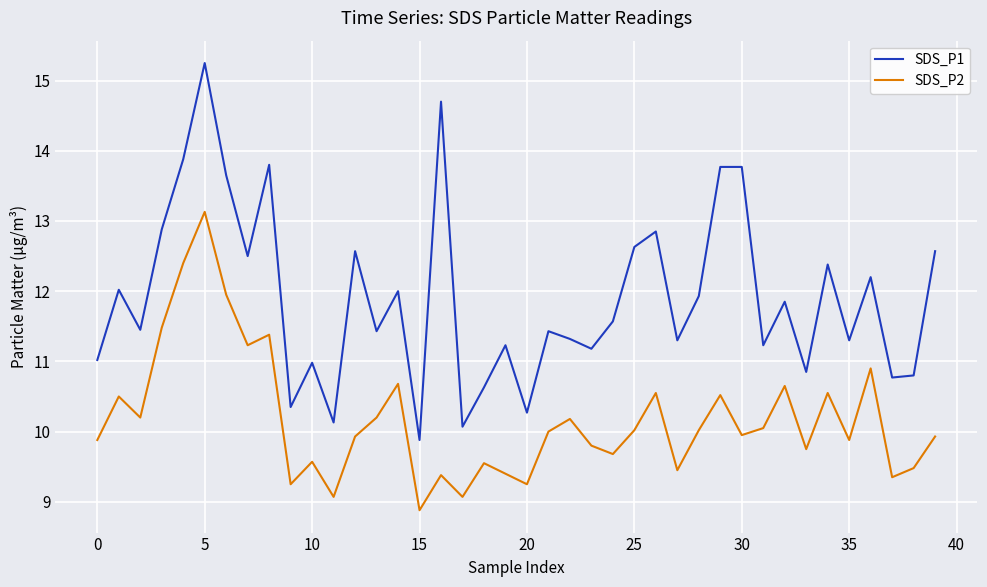

List the series in order of their overall mean, highest first.

SDS_P1, SDS_P2